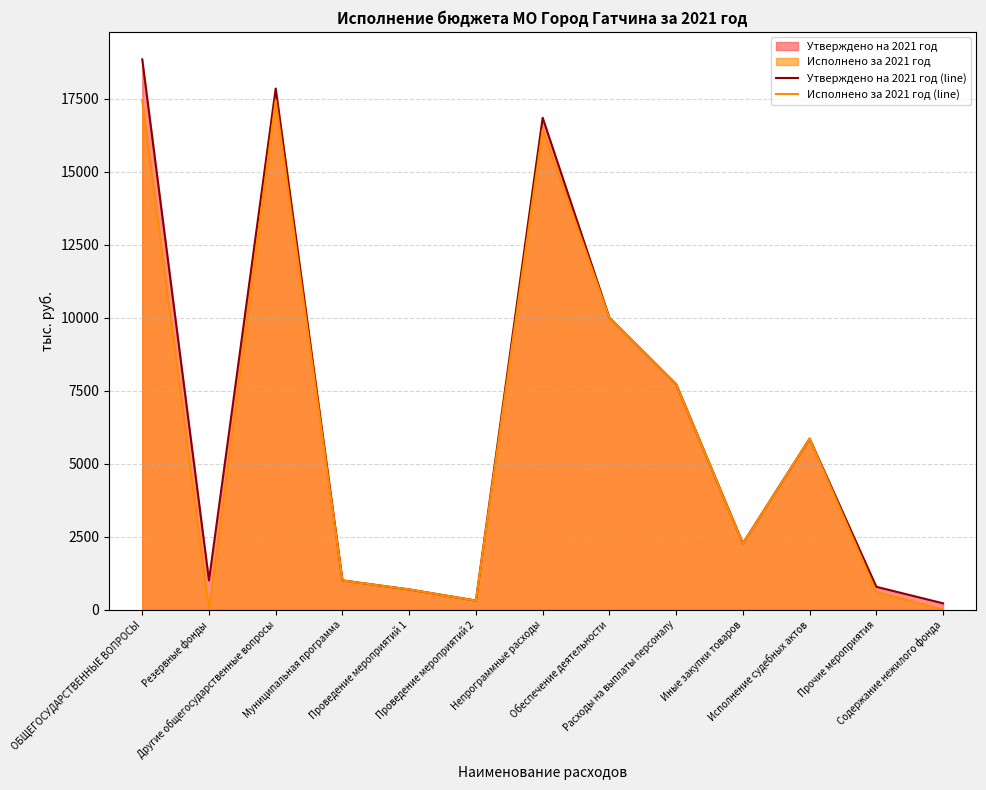

Is the value of Исполнено за 2021 год (line) at Муниципальная программа greater than the value of Утверждено на 2021 год (line) at Расходы на выплаты персоналу?

No